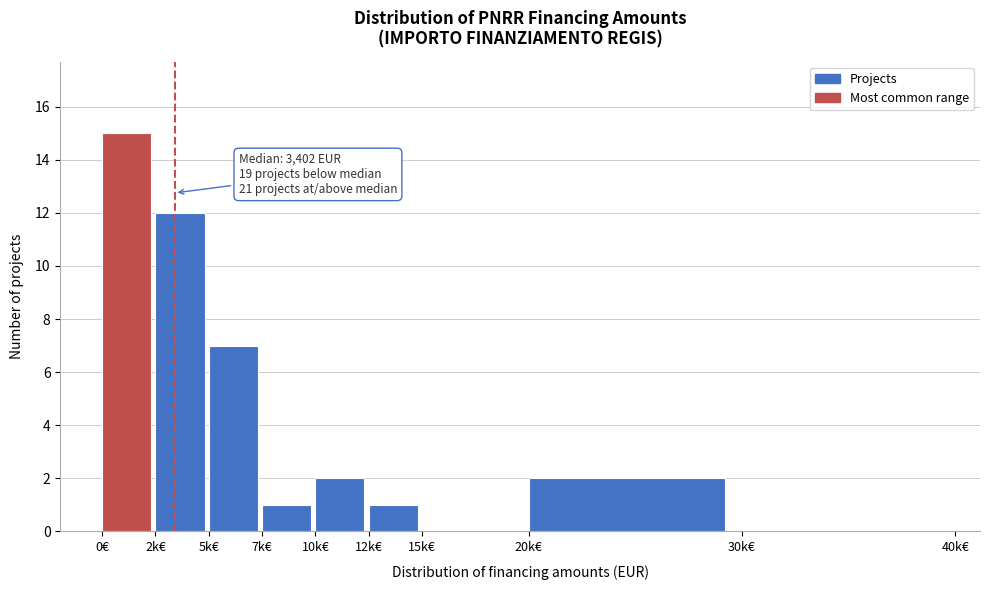

Reading left to right, transcribe all the data shown in this chart.

0€=15	2k€=12	5k€=7	7k€=1	10k€=2	12k€=1	15k€=0	20k€=2	30k€=0